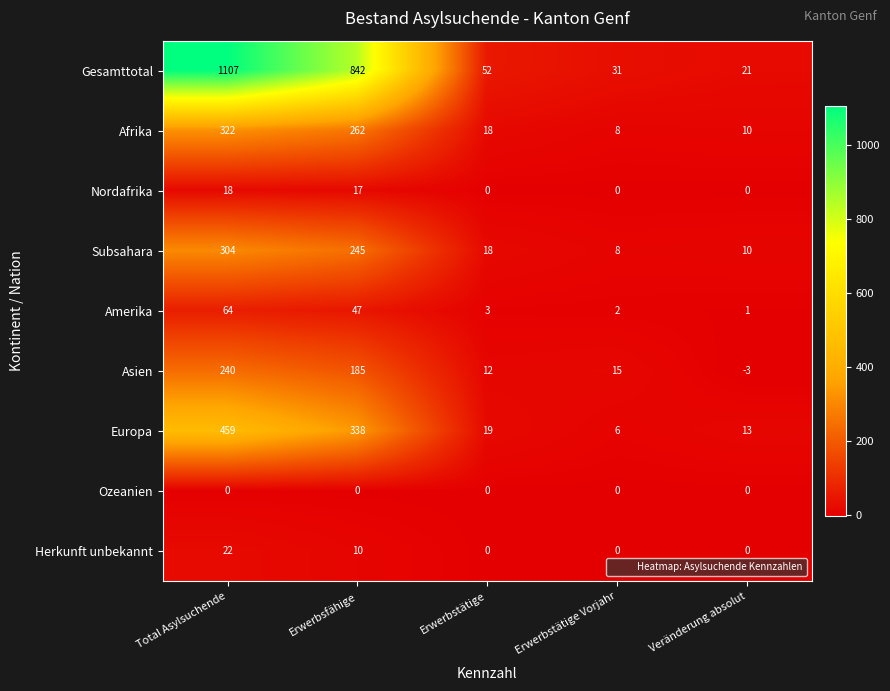

What is the minimum value for Asien?

-3